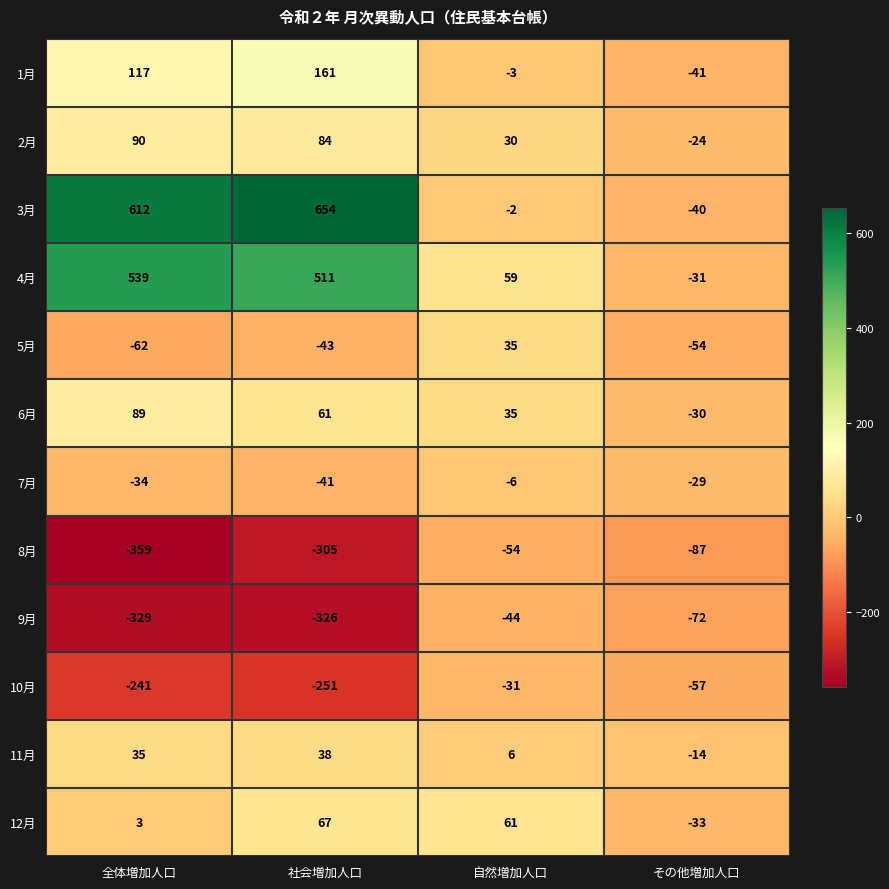

What is the total value across all series at 社会増加人口?

610